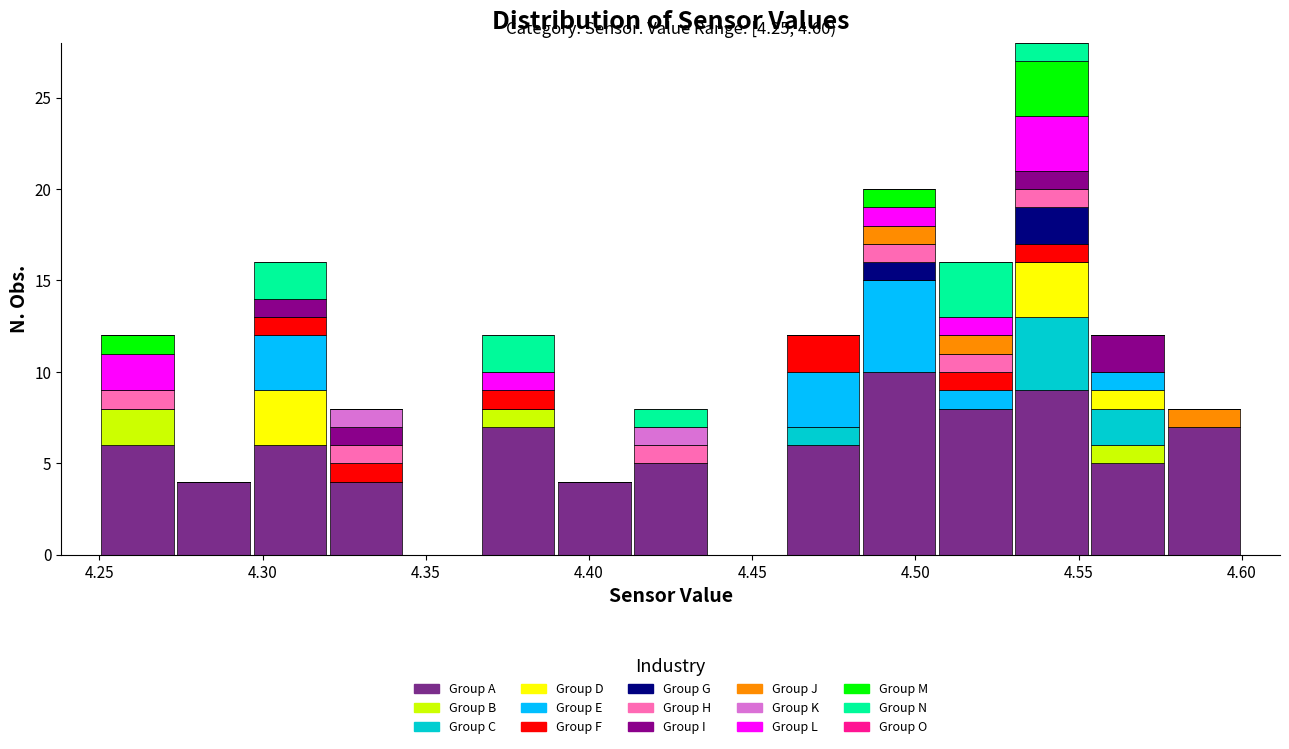

Which range on the x-axis has the tallest stacked bar (by total height)?

4.530 to 4.555